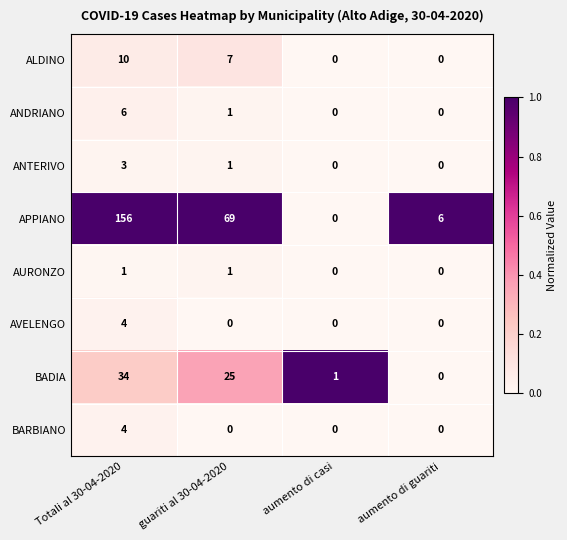

At which category is the sum across all series the highest?

Totali al 30-04-2020